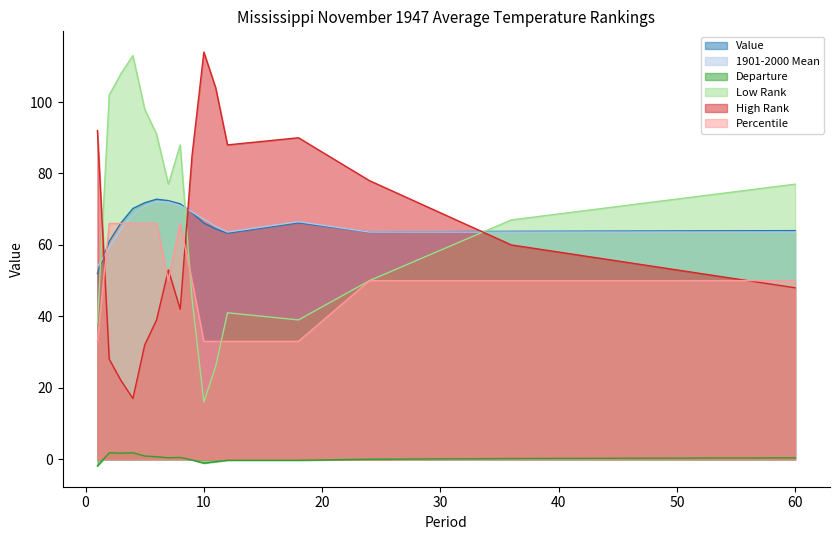

Count the number of data series in this chart.

6